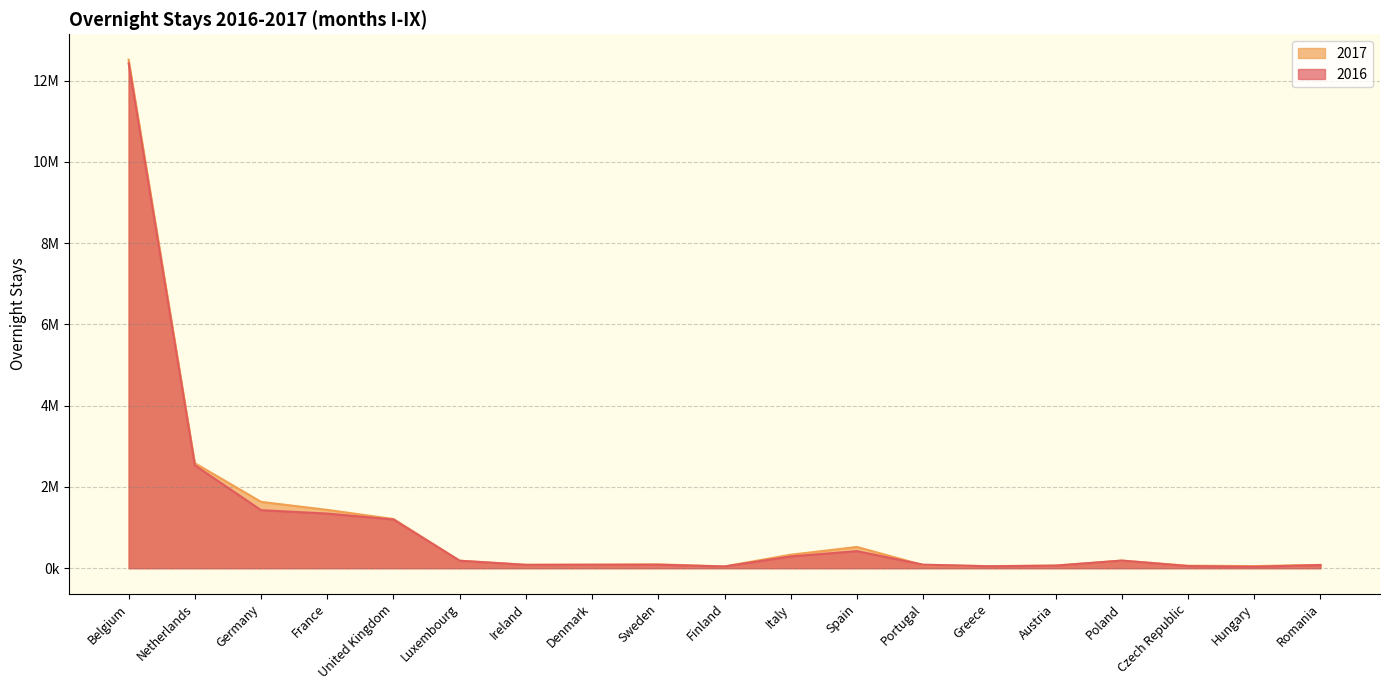

At which label does 2016 first exceed 87778?

Belgium